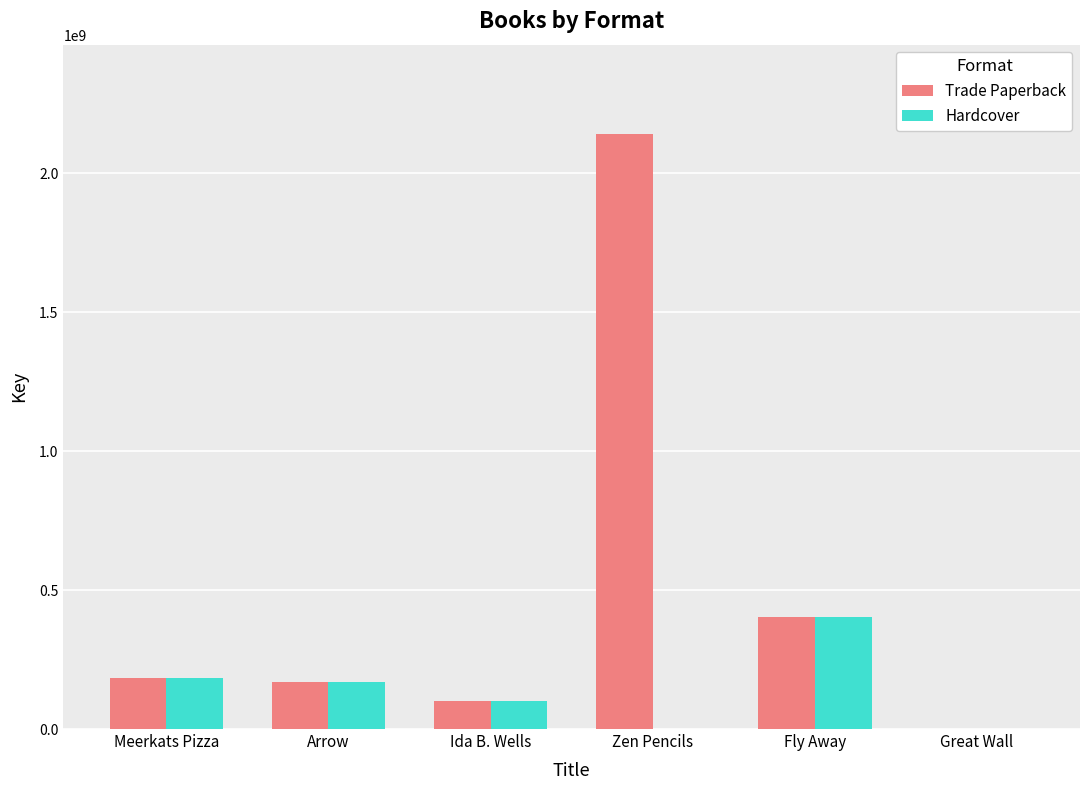

What is the approximate value of Hardcover at Ida B. Wells?

101099293